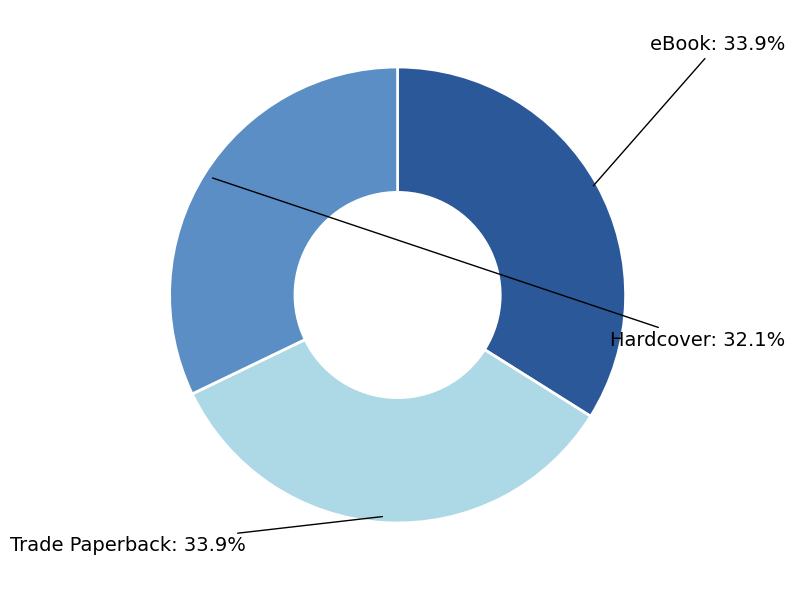

Does eBook represent more than half of the total?

No